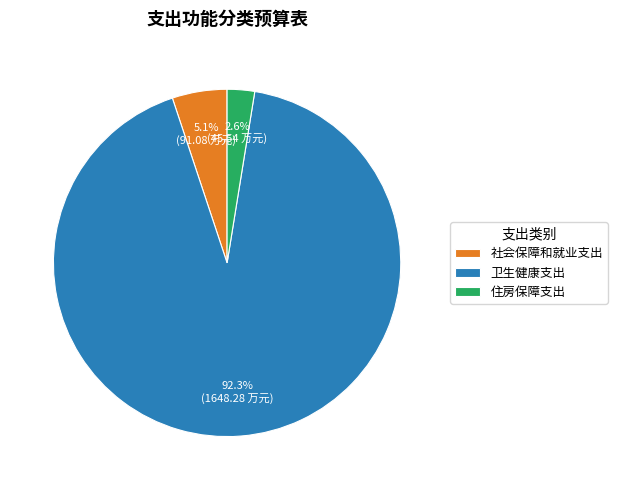

Which category has the biggest portion of the pie?

卫生健康支出